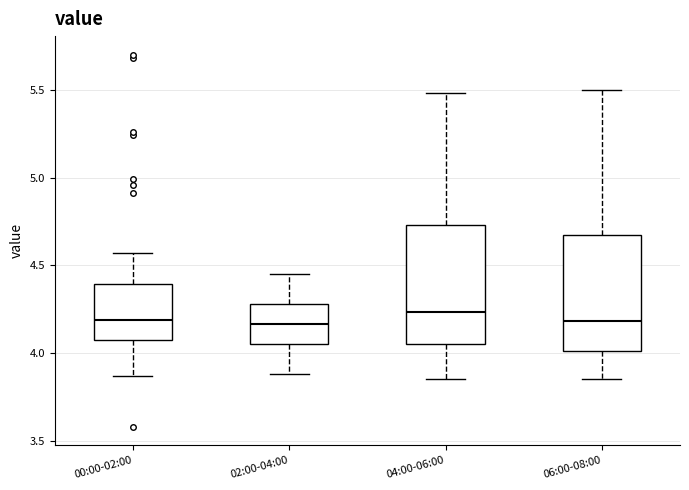

Reading left to right, read every box against the y-axis: the position of its median line, the range the box covers, and the ends of its whiskers. The values are not printed on the chart, so give them approximately, as read against the axis.

00:00-02:00: median 4.20, box 4.10 to 4.40, whiskers 3.85 to 4.55
02:00-04:00: median 4.15, box 4.05 to 4.30, whiskers 3.90 to 4.45
04:00-06:00: median 4.25, box 4.05 to 4.75, whiskers 3.85 to 5.50
06:00-08:00: median 4.20, box 4.00 to 4.70, whiskers 3.85 to 5.50